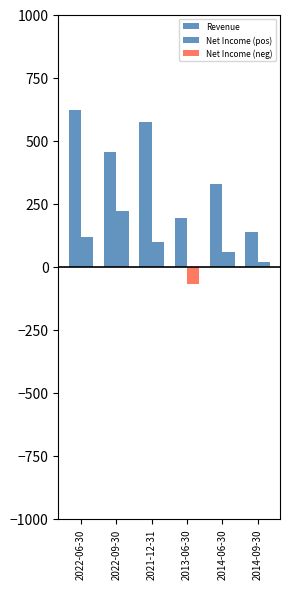

Which series has the widest spread of values?

Revenue